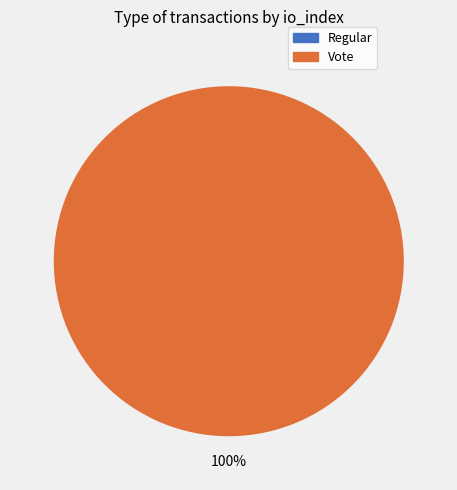

Is it true that Regular (io_index=0) is 13% of the pie?

False